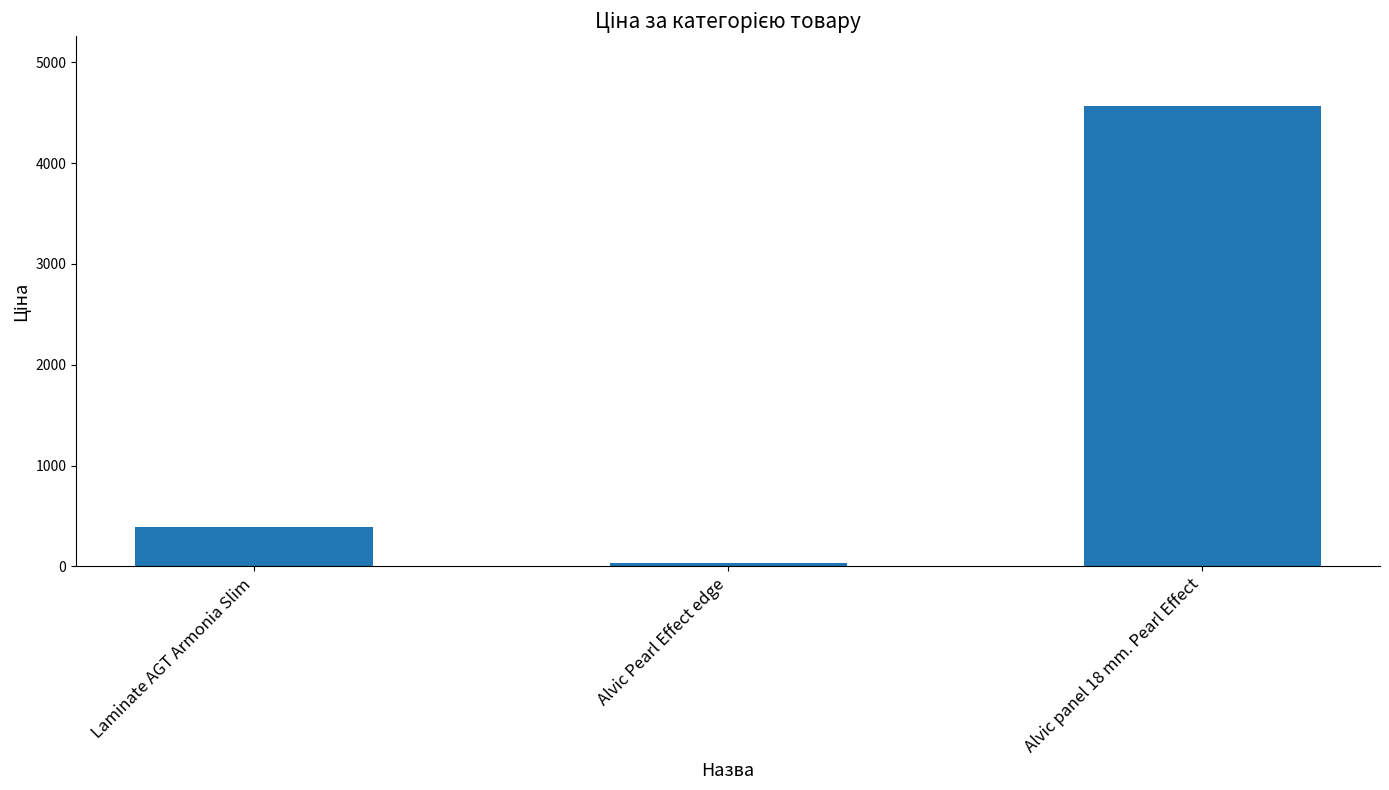

Rank the categories by value from highest to lowest.

Alvic panel 18 mm. Pearl Effect, Laminate AGT Armonia Slim, Alvic Pearl Effect edge